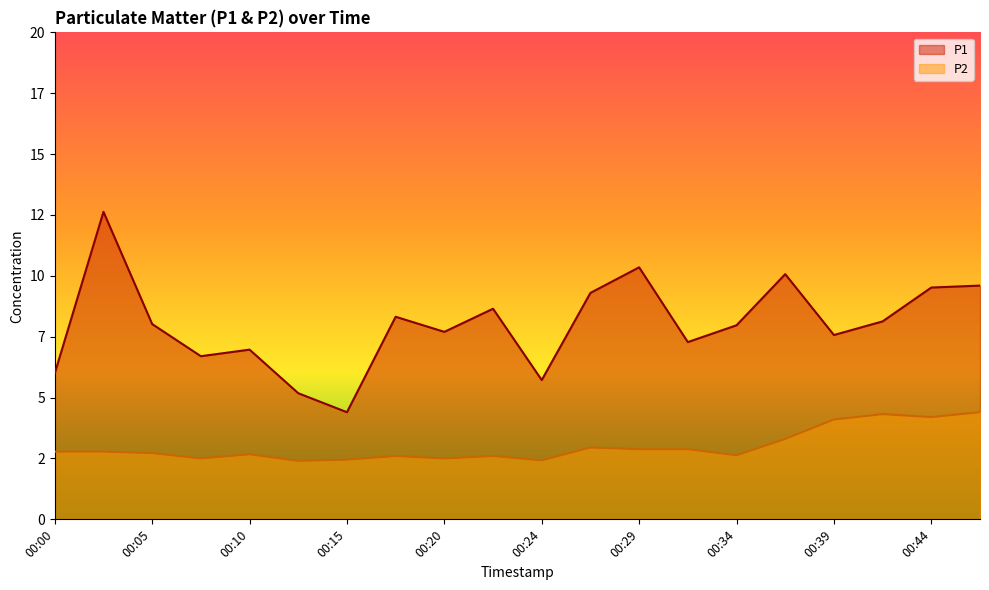

Which series has the largest range (max minus min)?

P1